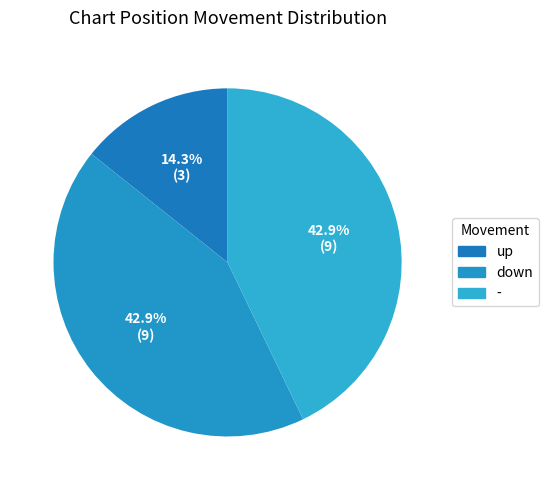

How many segments does this pie chart have?

3